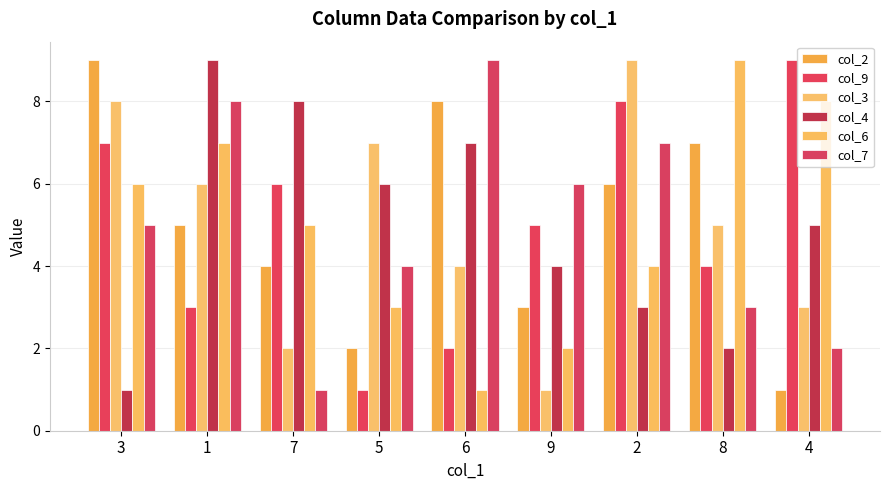

Where is col_4 nearest to the value 5?

4